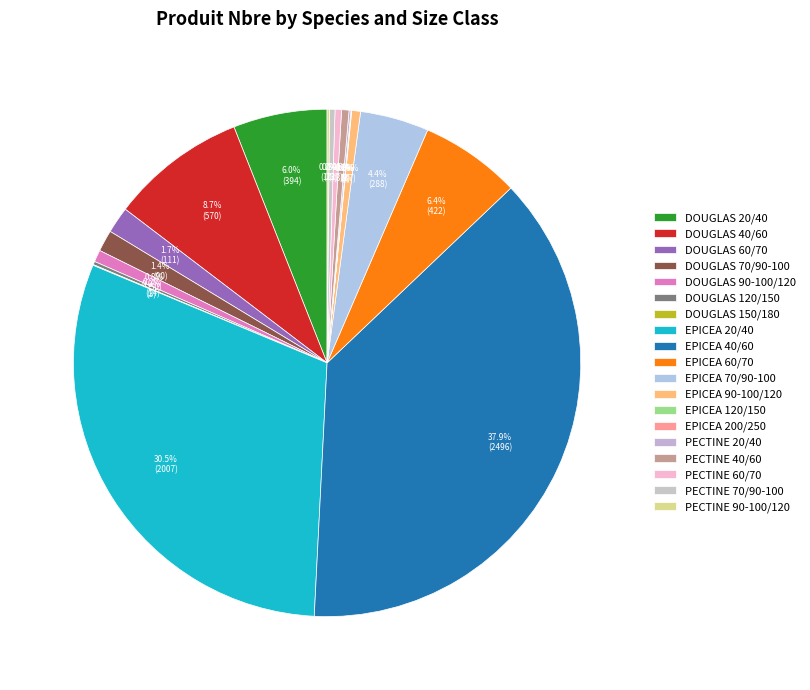

How many segments does this pie chart have?

19